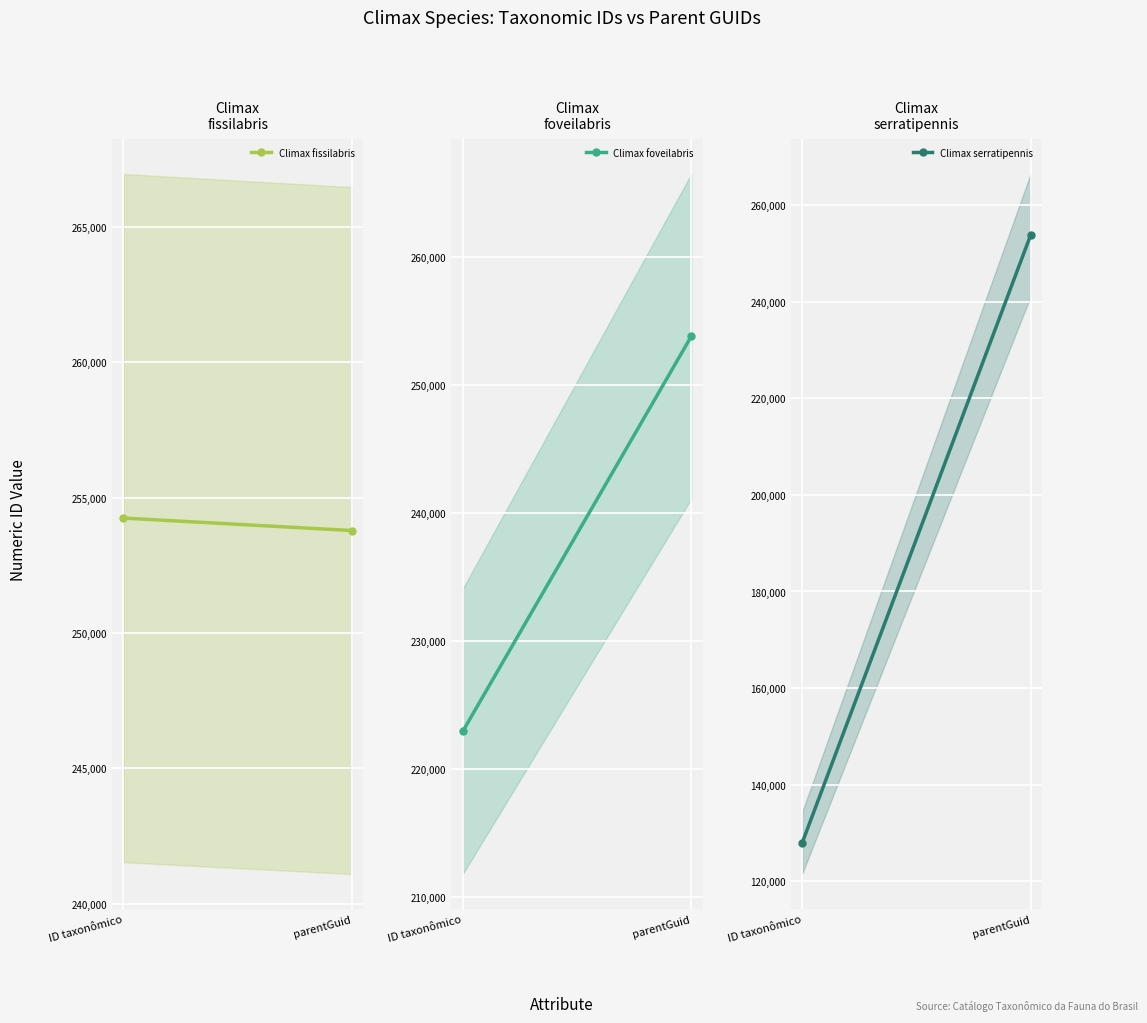

Reading left to right, what are all the values shown in this chart?

Climax fissilabris: 254250	253790
Climax foveilabris: 222917	253790
Climax serratipennis: 127873	253790